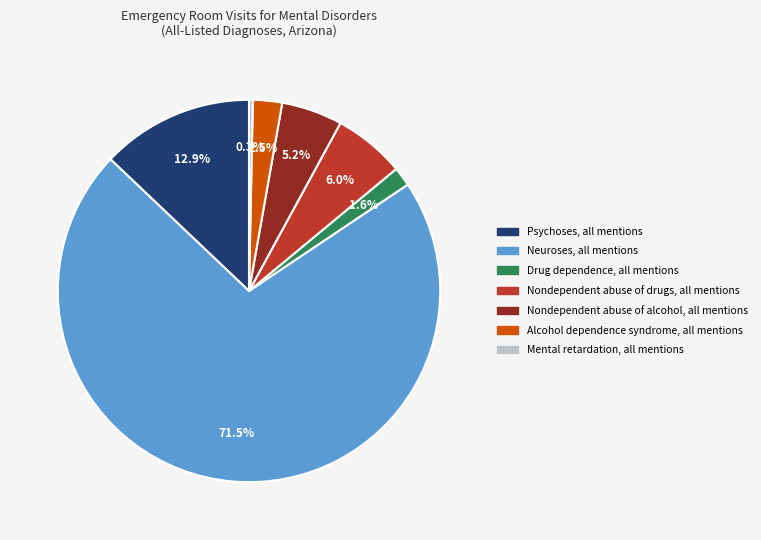

Is the sum of Mental retardation, all mentions and Nondependent abuse of alcohol, all mentions greater than half?

No